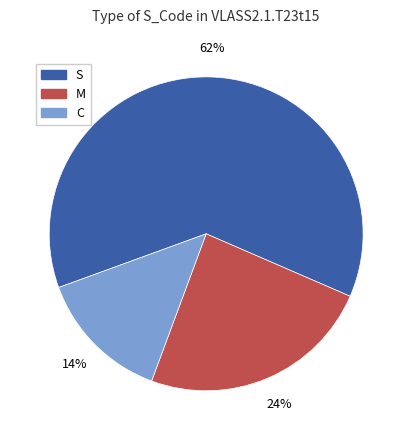

Does M represent more than half of the total?

No